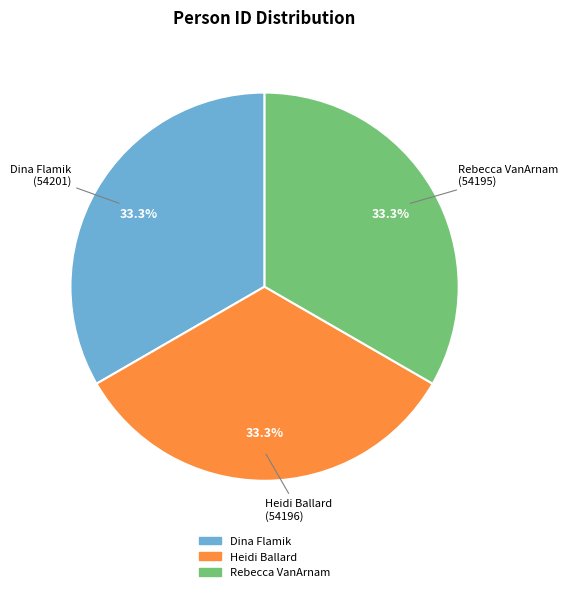

What is the ratio of the value at Dina Flamik to the value at Heidi Ballard?

1.0